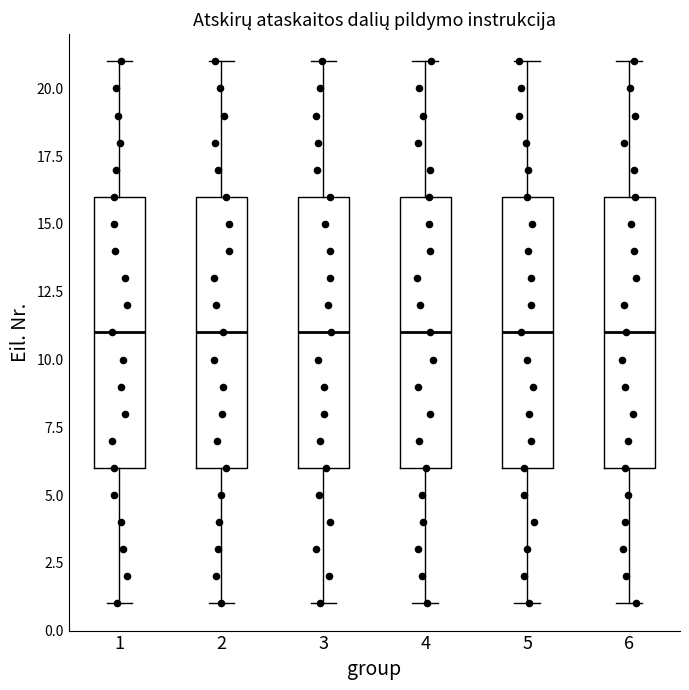

Where does the median line of the box at x = 4 sit on the y-axis? The values are not printed on the chart, so give them approximately, as read against the axis.

11